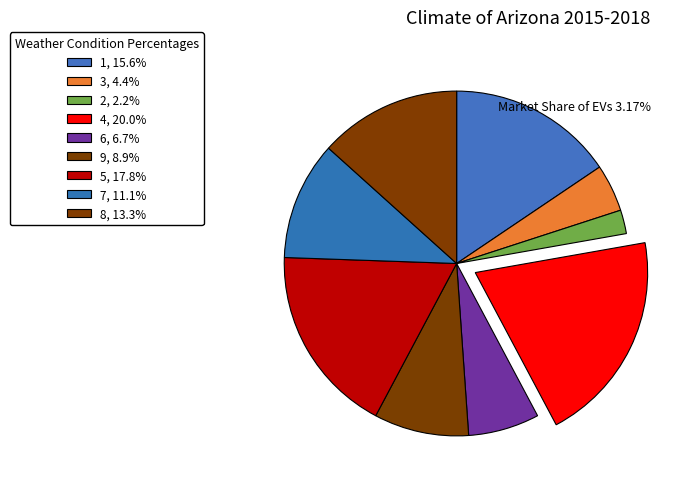

How many slices are in this pie chart?

9